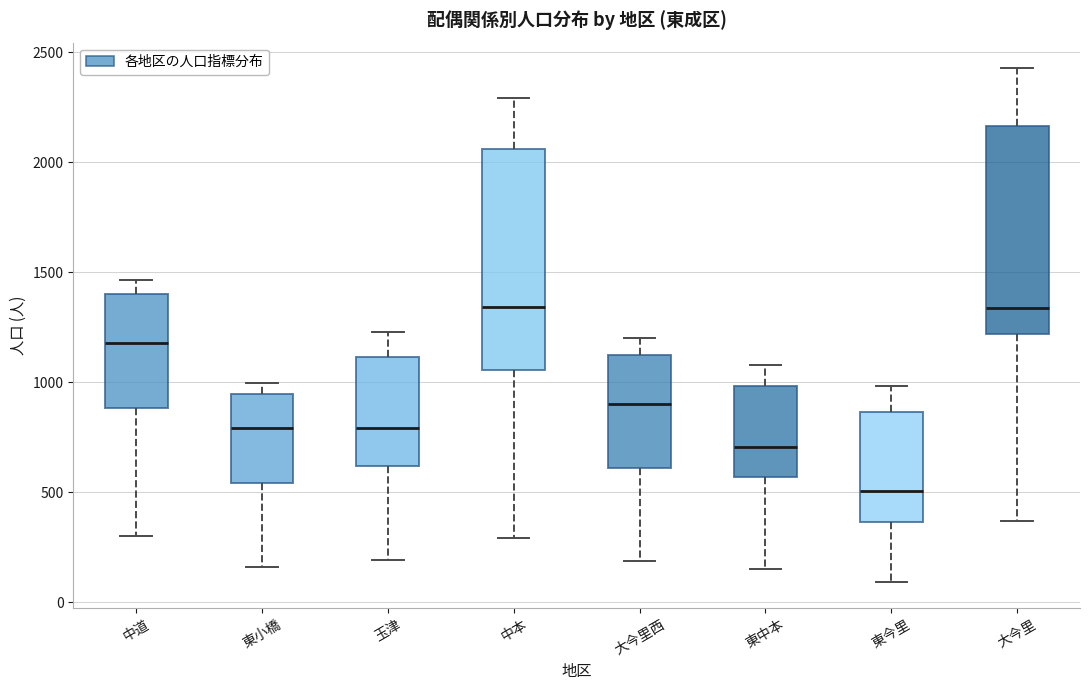

Which box is the tallest, from its lower edge to its upper edge?

中本